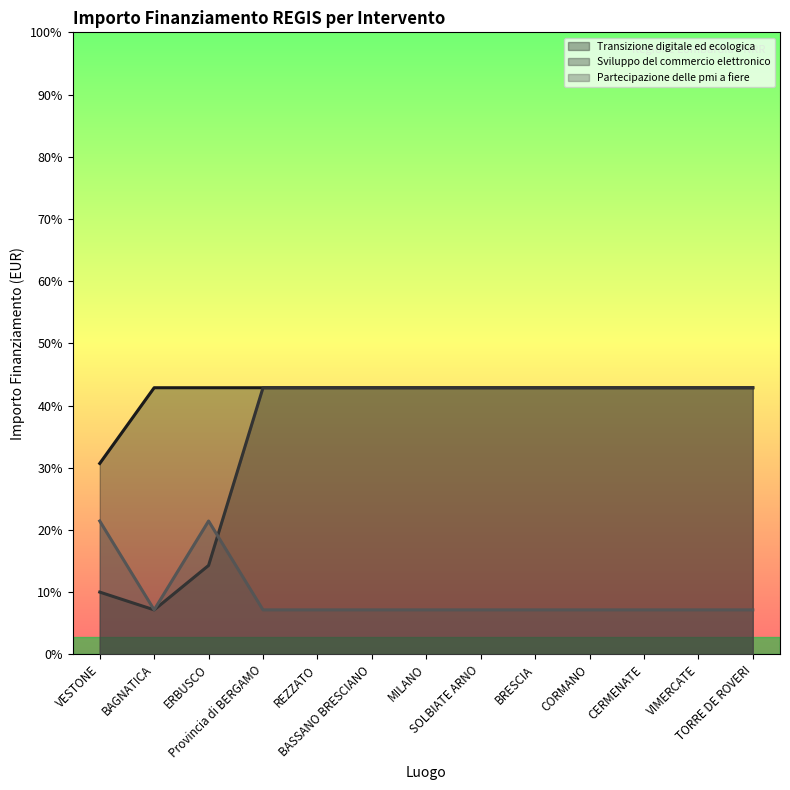

What is the sum of all Transizione digitale ed ecologica values?

3814800